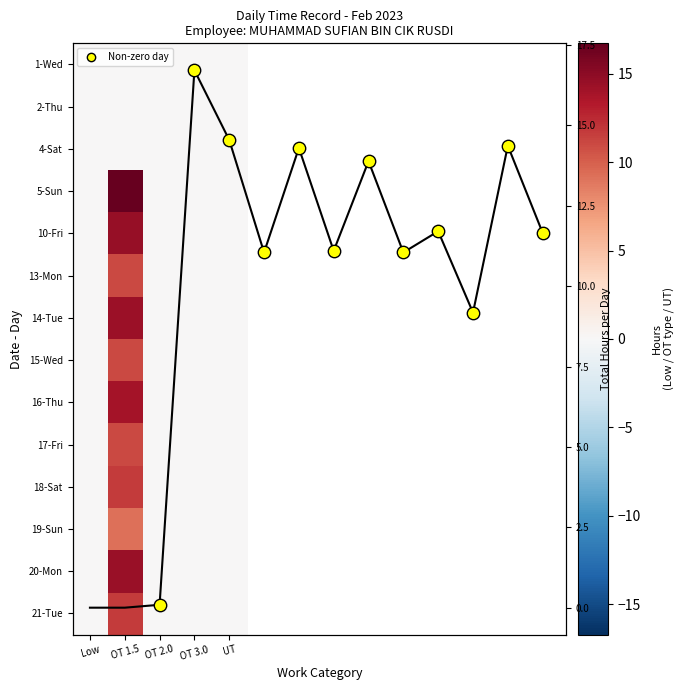

Which label corresponds to the largest value in the chart?

OT 1.5